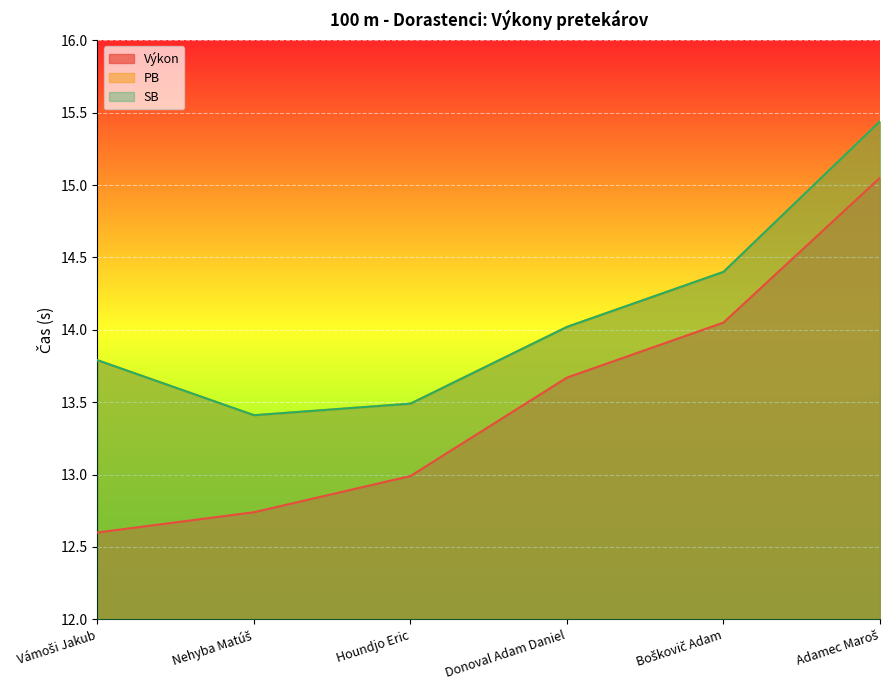

What is the label of the 2nd point from the right?

Boškovič Adam